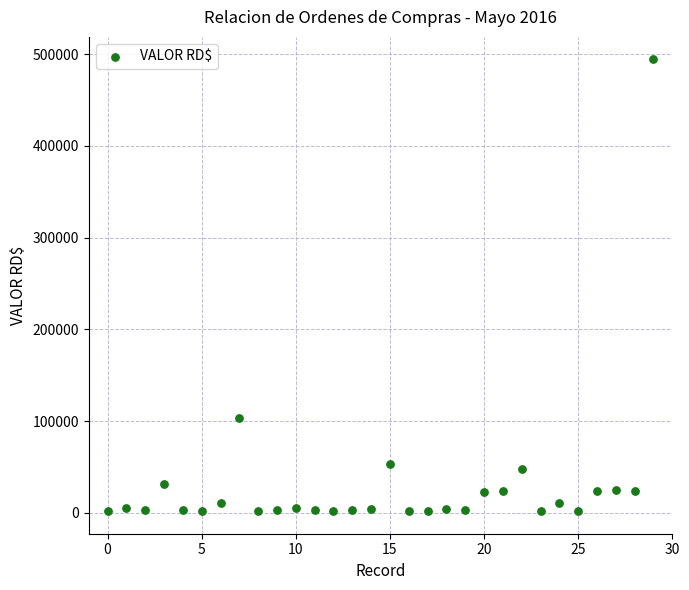

What Y value in the scatter plot is closest to 248049?

104000.0